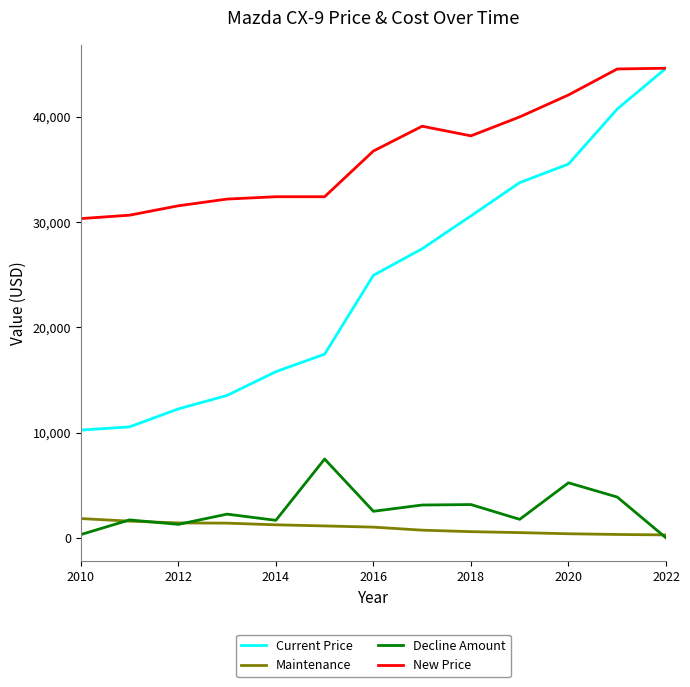

What is the greatest value displayed?

44622